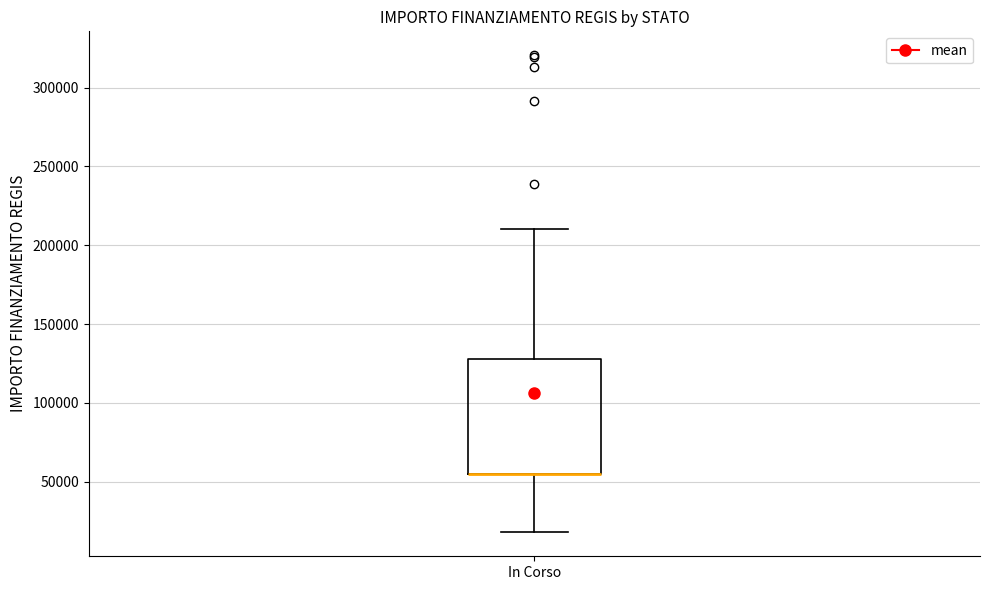

Read this box plot against the y-axis: the position of the median line, the range covered by the box, and the ends of both whiskers. The values are not printed on the chart, so give them approximately, as read against the axis.

median 55000 (drawn on the box's lower edge), box 55000 to 130000, whiskers 20000 to 210000